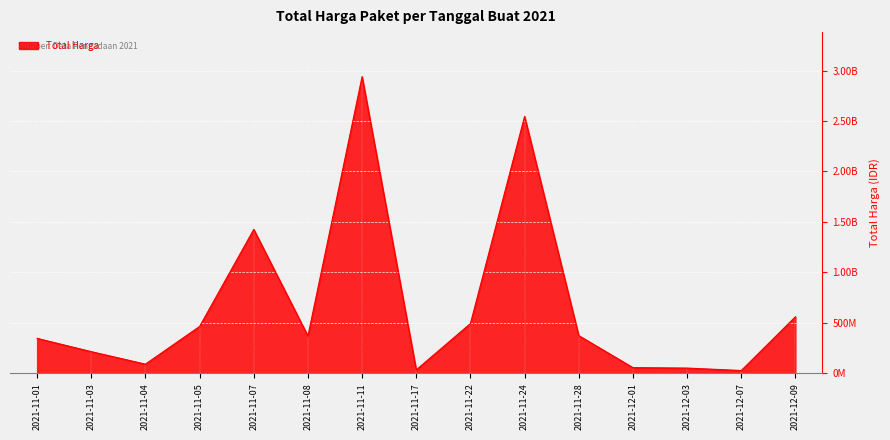

What is the average value?

666081872